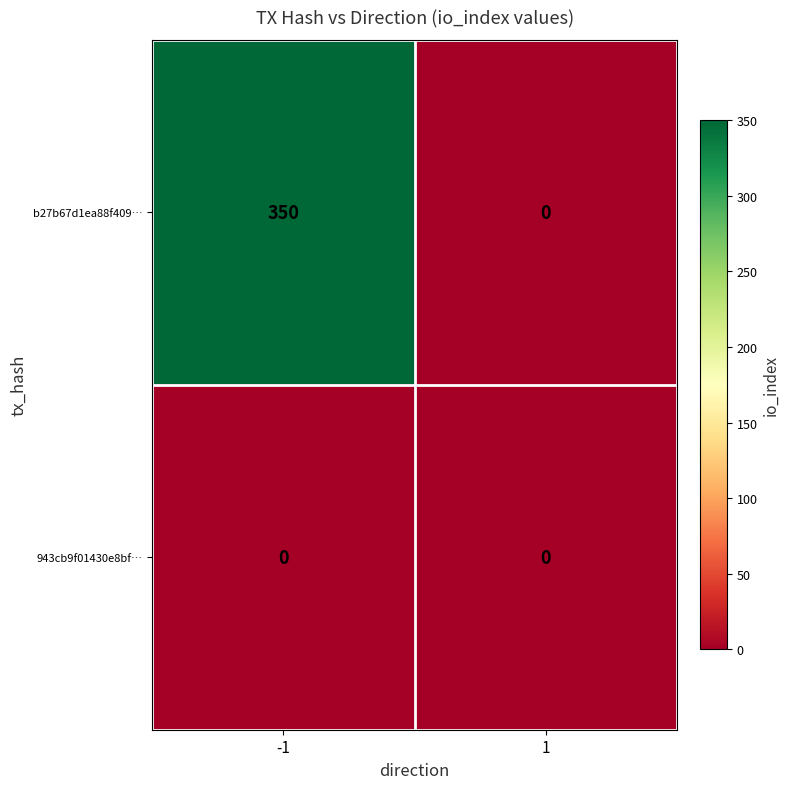

What is the average value of the b27b67d1ea88f409… series?

175